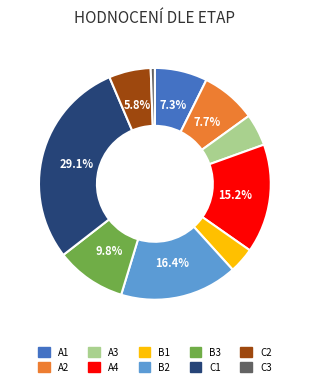

How many segments does this pie chart have?

10